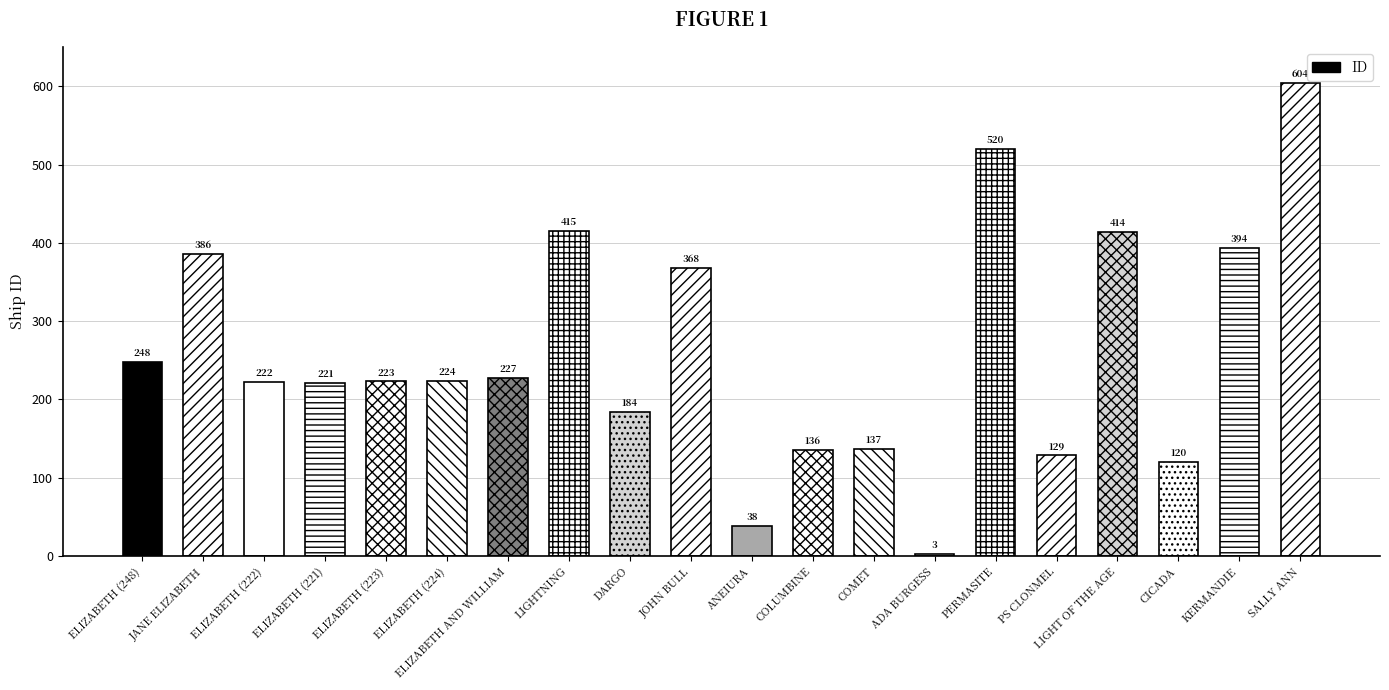

Which label corresponds to the smallest value in the chart?

ADA BURGESS